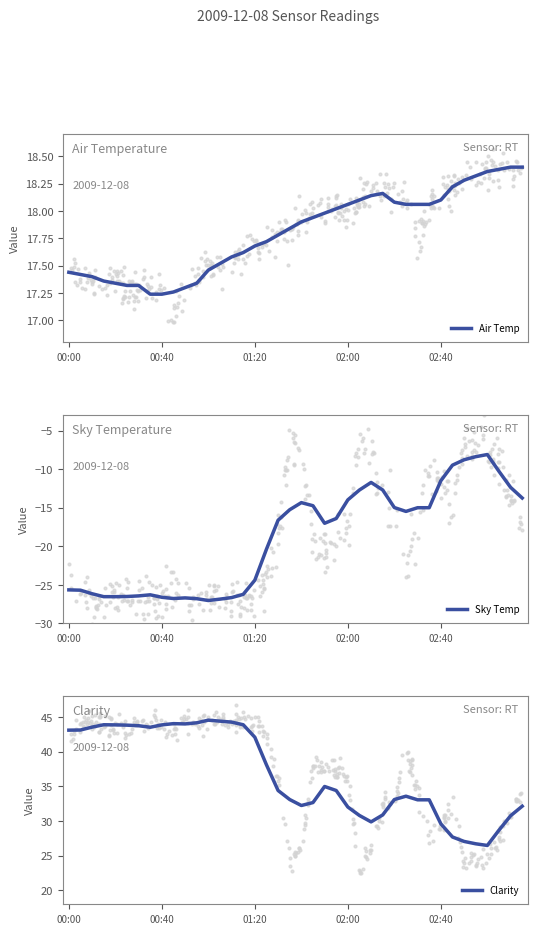

Which series has the widest spread of Y values?

Sky Temp